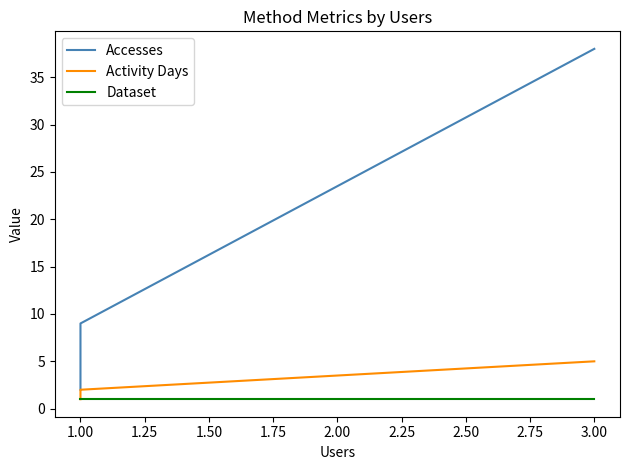

What is the difference between the maximum and second lowest values in the Activity Days series?

3